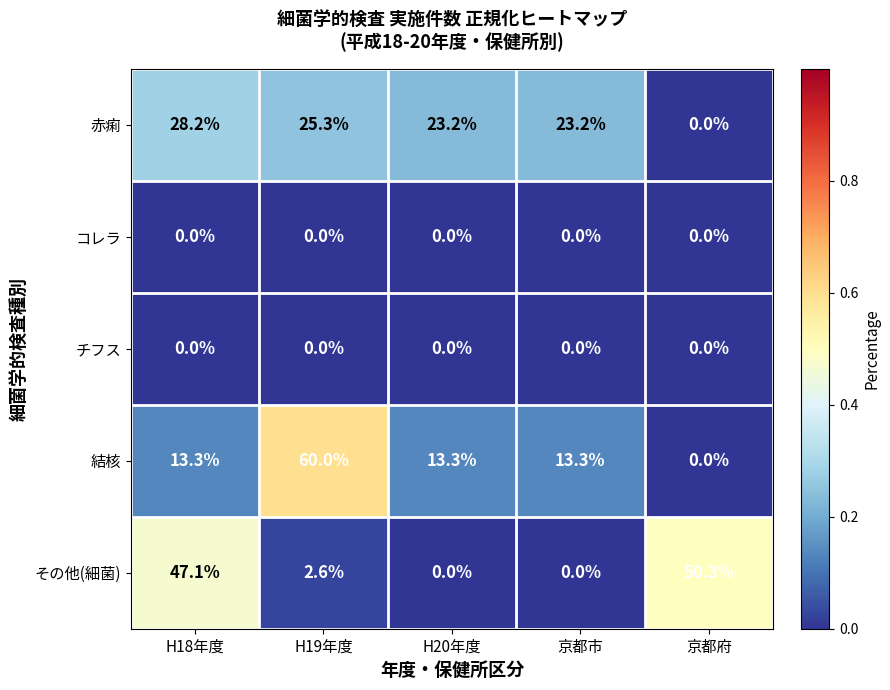

What is the difference between the maximum and second lowest values in the その他(細菌) series?

50.3